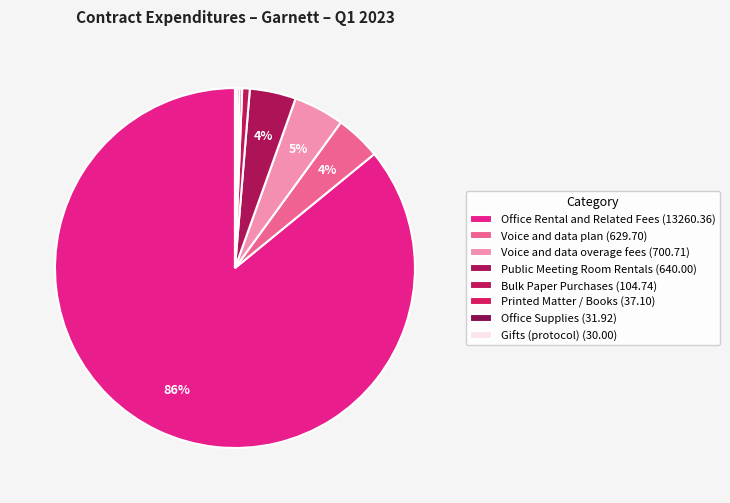

To the nearest percent, what is the average slice percentage?

12%